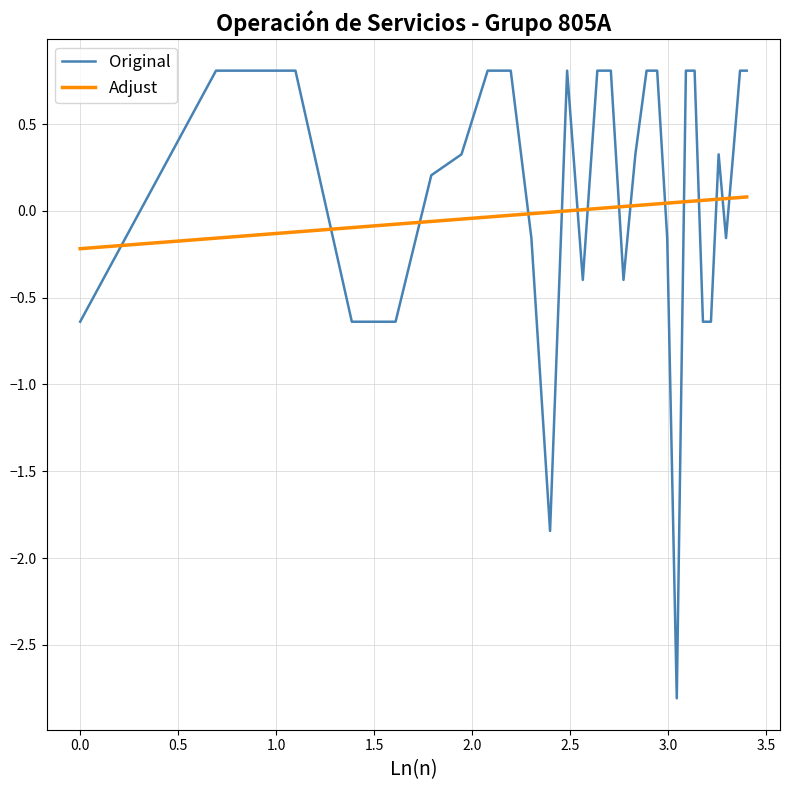

Rank the series by their maximum value, from highest to lowest.

Original, Adjust